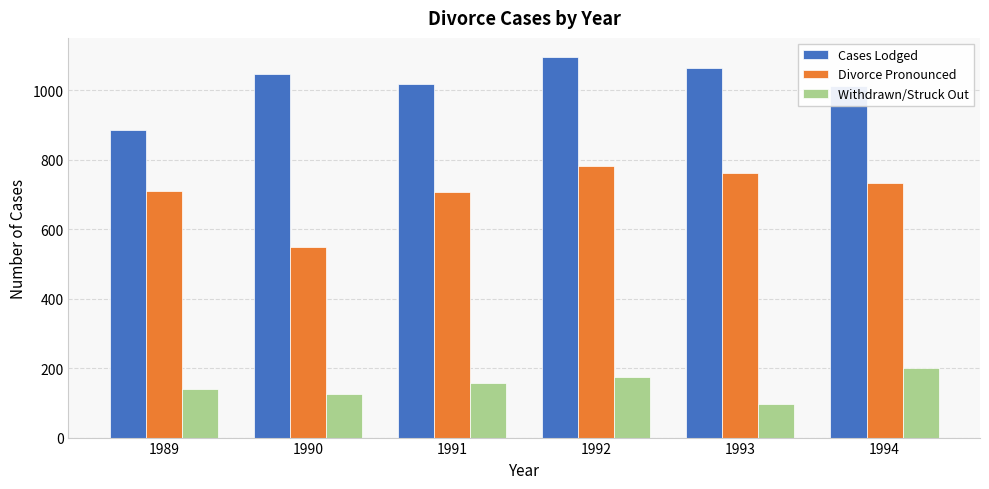

Which category has the highest value across all series?

1992